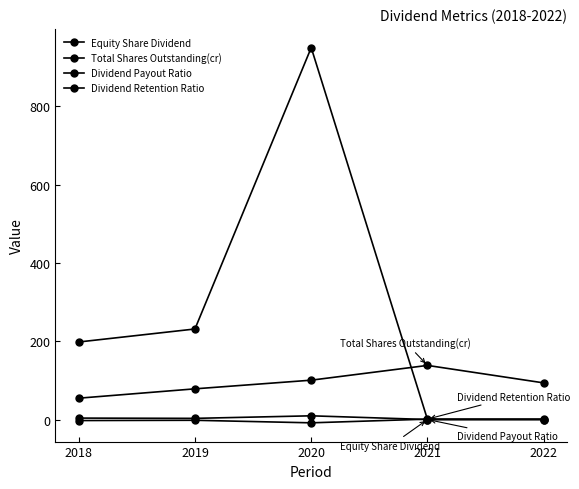

At which category is the sum across all series the highest?

2020